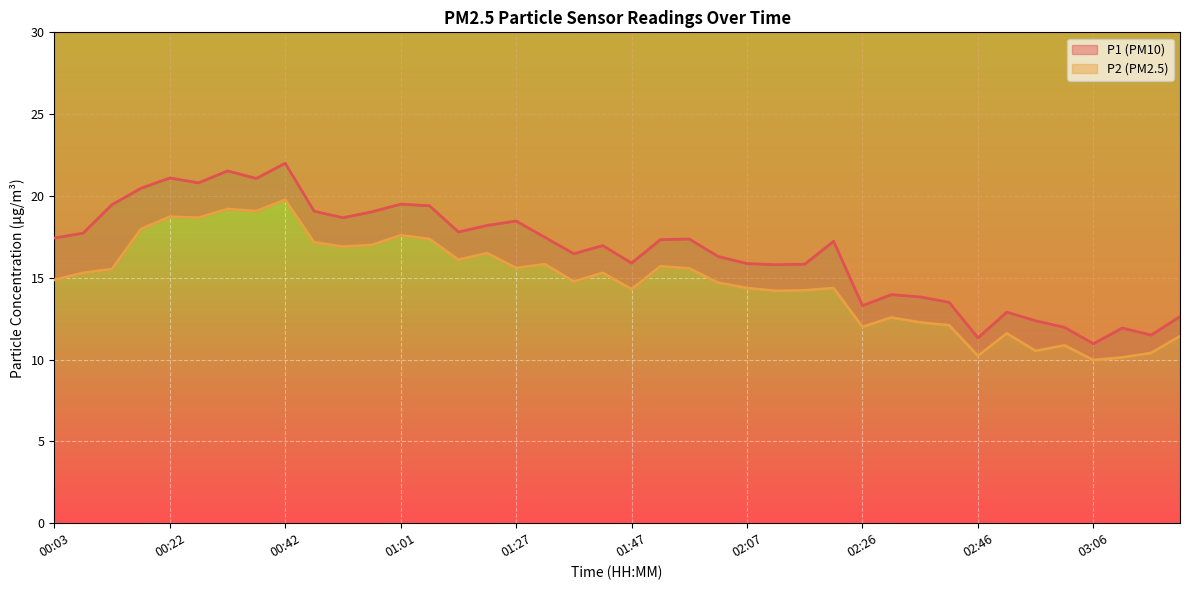

What is the spread (max minus min) of values at 03:16?

1.1